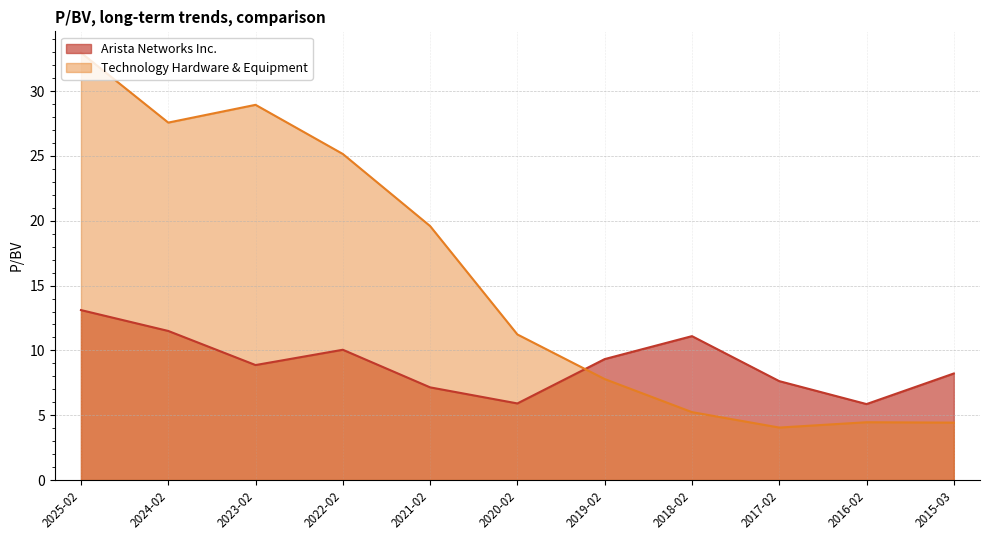

Does the chart have visible grid lines?

Yes